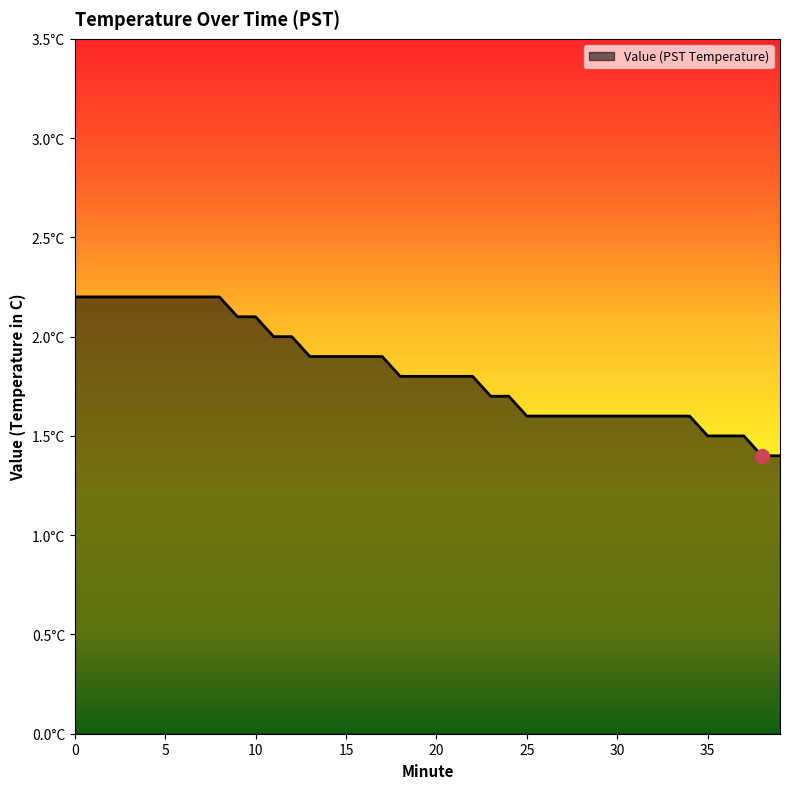

List the labels in order of value, smallest first.

38, 39, 35, 36, 37, 25, 26, 27, 28, 29, 30, 31, 32, 33, 34, 23, 24, 18, 19, 20, 21, 22, 13, 14, 15, 16, 17, 11, 12, 9, 10, 0, 1, 2, 3, 4, 5, 6, 7, 8